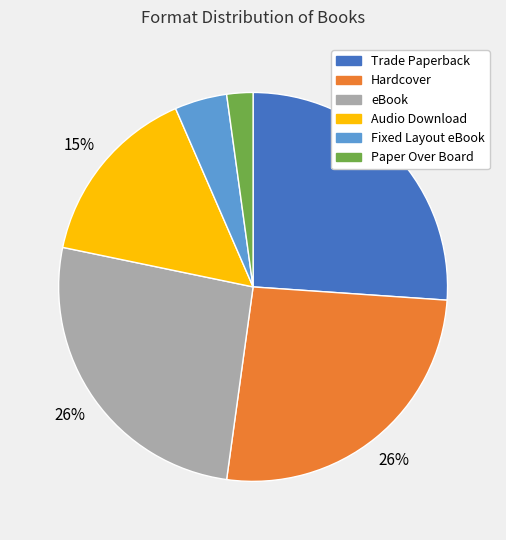

To the nearest percent, what is the difference between the largest and smallest slice percentages?

24%